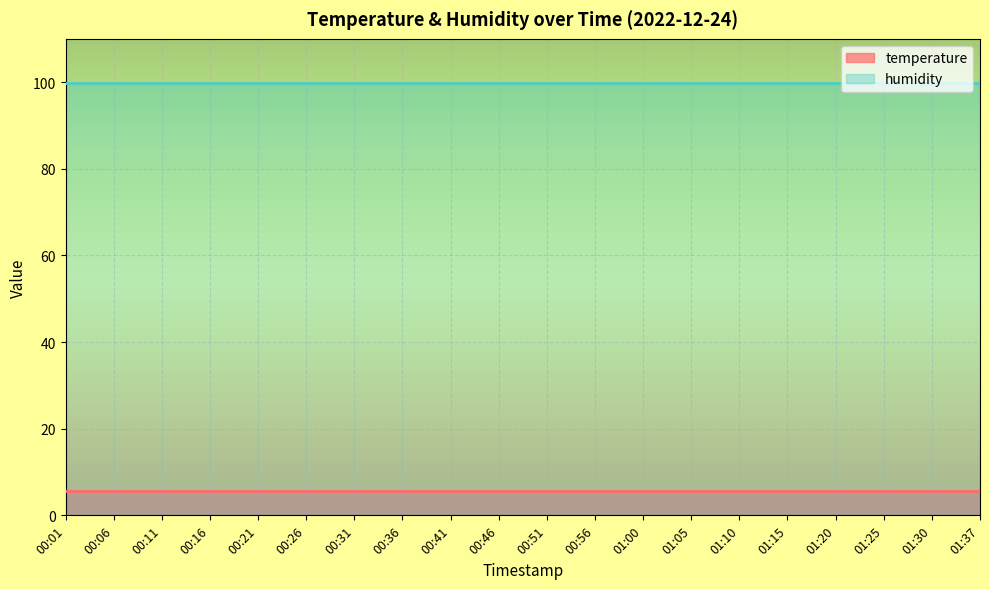

Which series has the largest range (max minus min)?

temperature